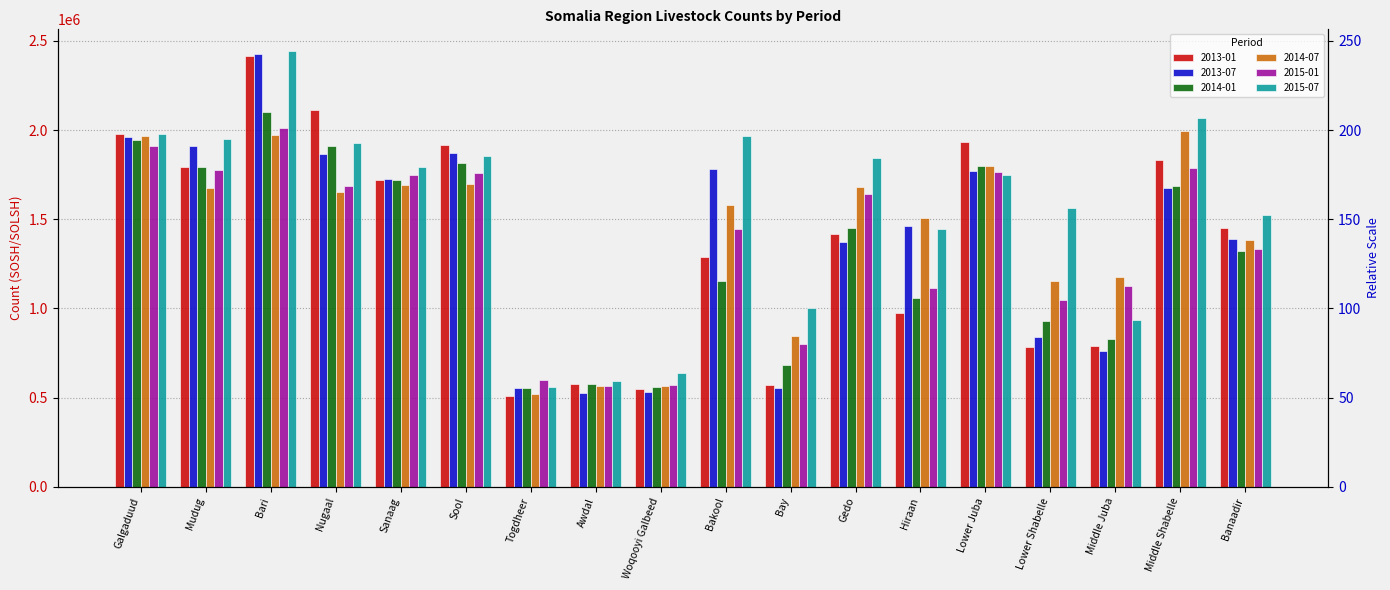

What is the difference between the maximum and minimum values in the 2013-01 series?

1905750.0